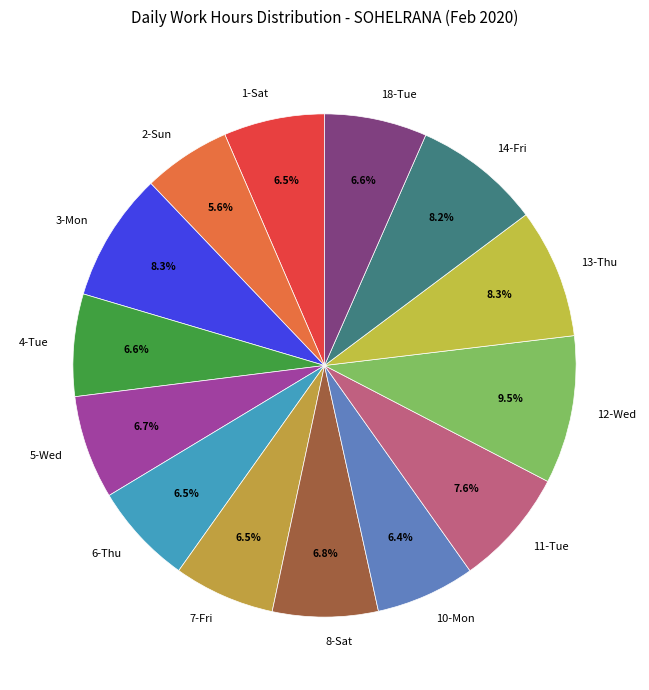

To the nearest percent, what is the combined percentage of 6-Thu and 8-Sat?

13%